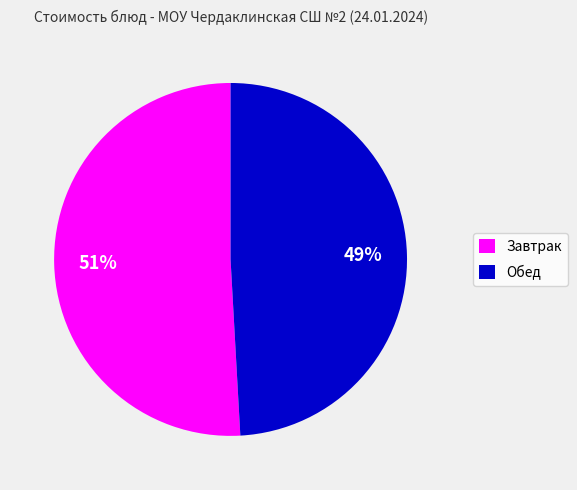

To the nearest percent, what is the combined percentage of Обед and Завтрак?

100%